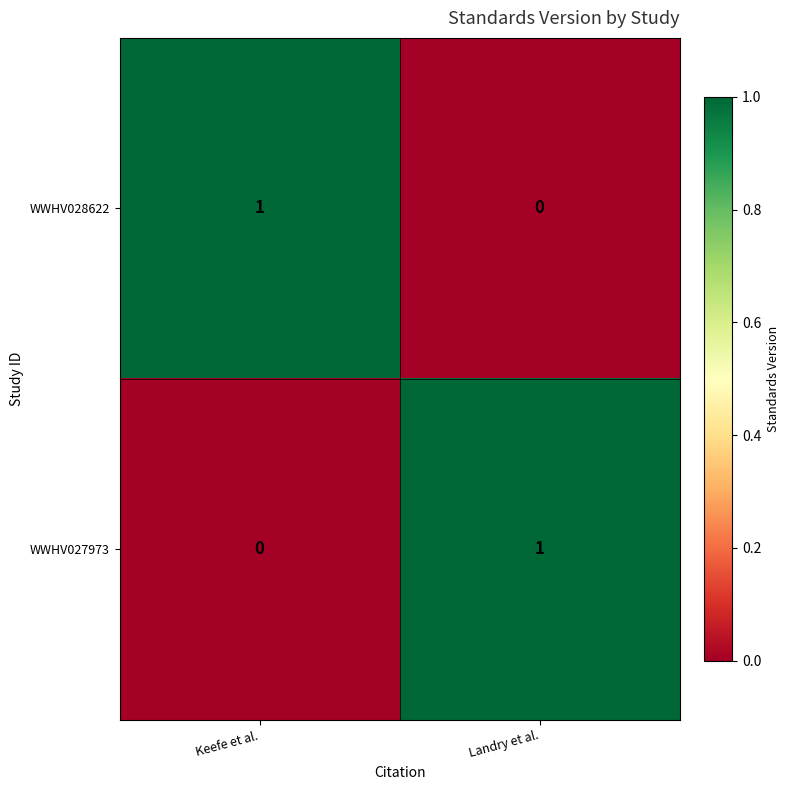

The WWHV027973 series shows -1 at Keefe et al.. True or false?

False